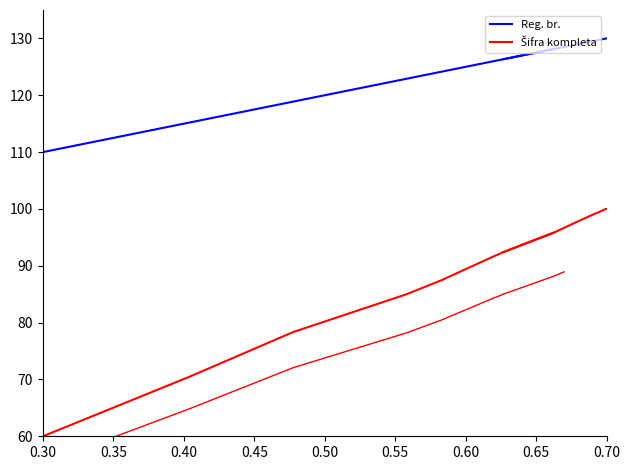

True or false: Reg. br. has more than 2 interior local peaks.

False